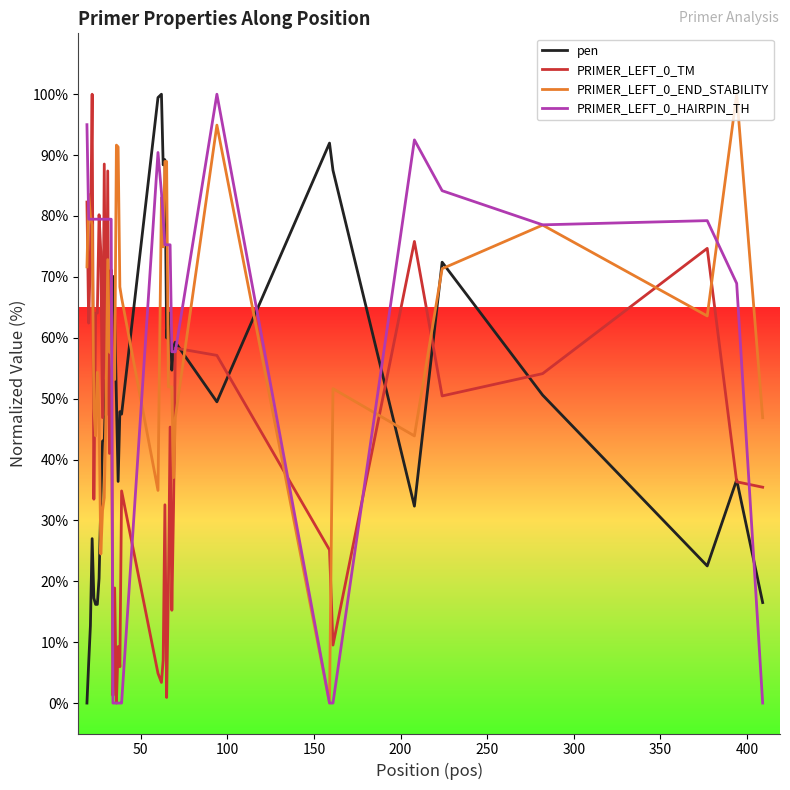

What is the highest value of the PRIMER_LEFT_0_TM series?

100.0